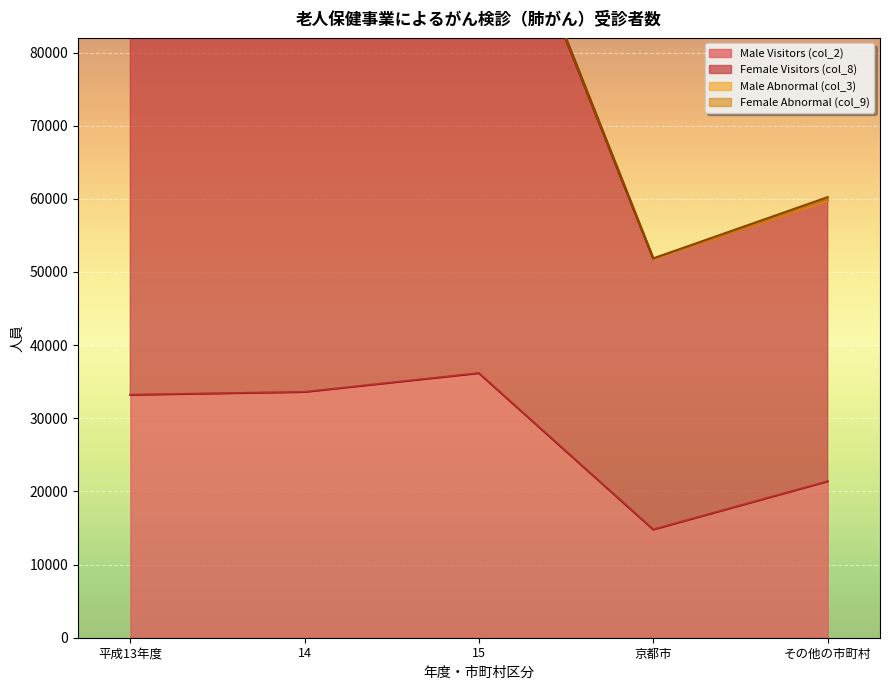

Reading left to right, what are all the values shown in this chart?

Male Visitors (col_2): 33205	33597	36166	14788	21378
Female Visitors (col_8): 106648	106238	111548	51796	59752